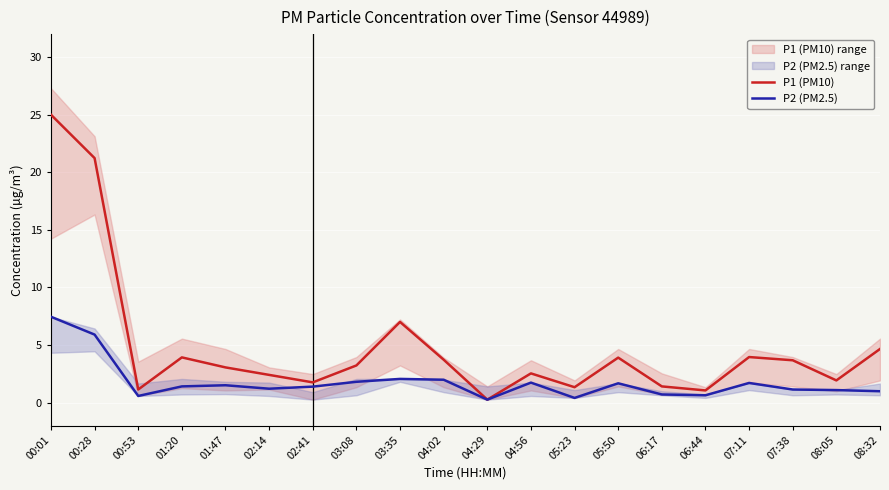

Is it true that P2 (PM2.5) equals 1.4 at 01:20?

True